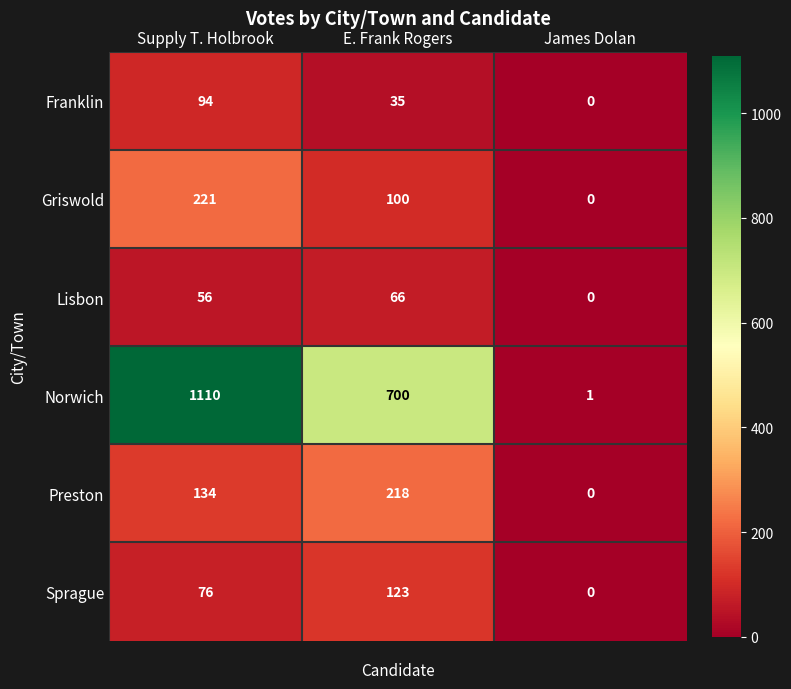

At how many categories does at least one series exceed 894?

1